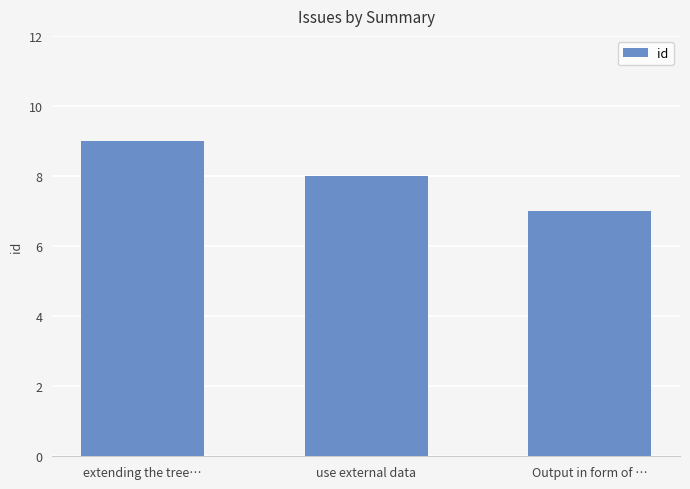

At which category does the chart reach its peak across all series?

extending the tree…